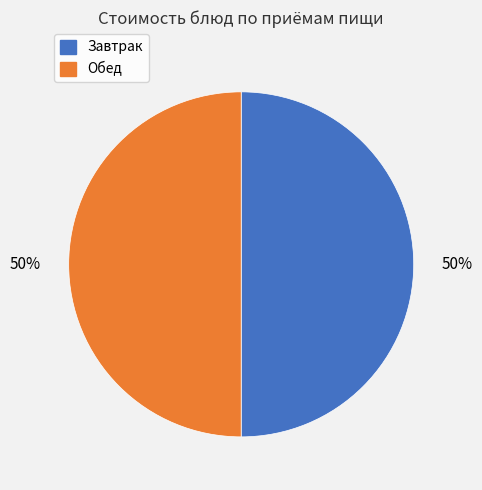

How many slices are in this pie chart?

2